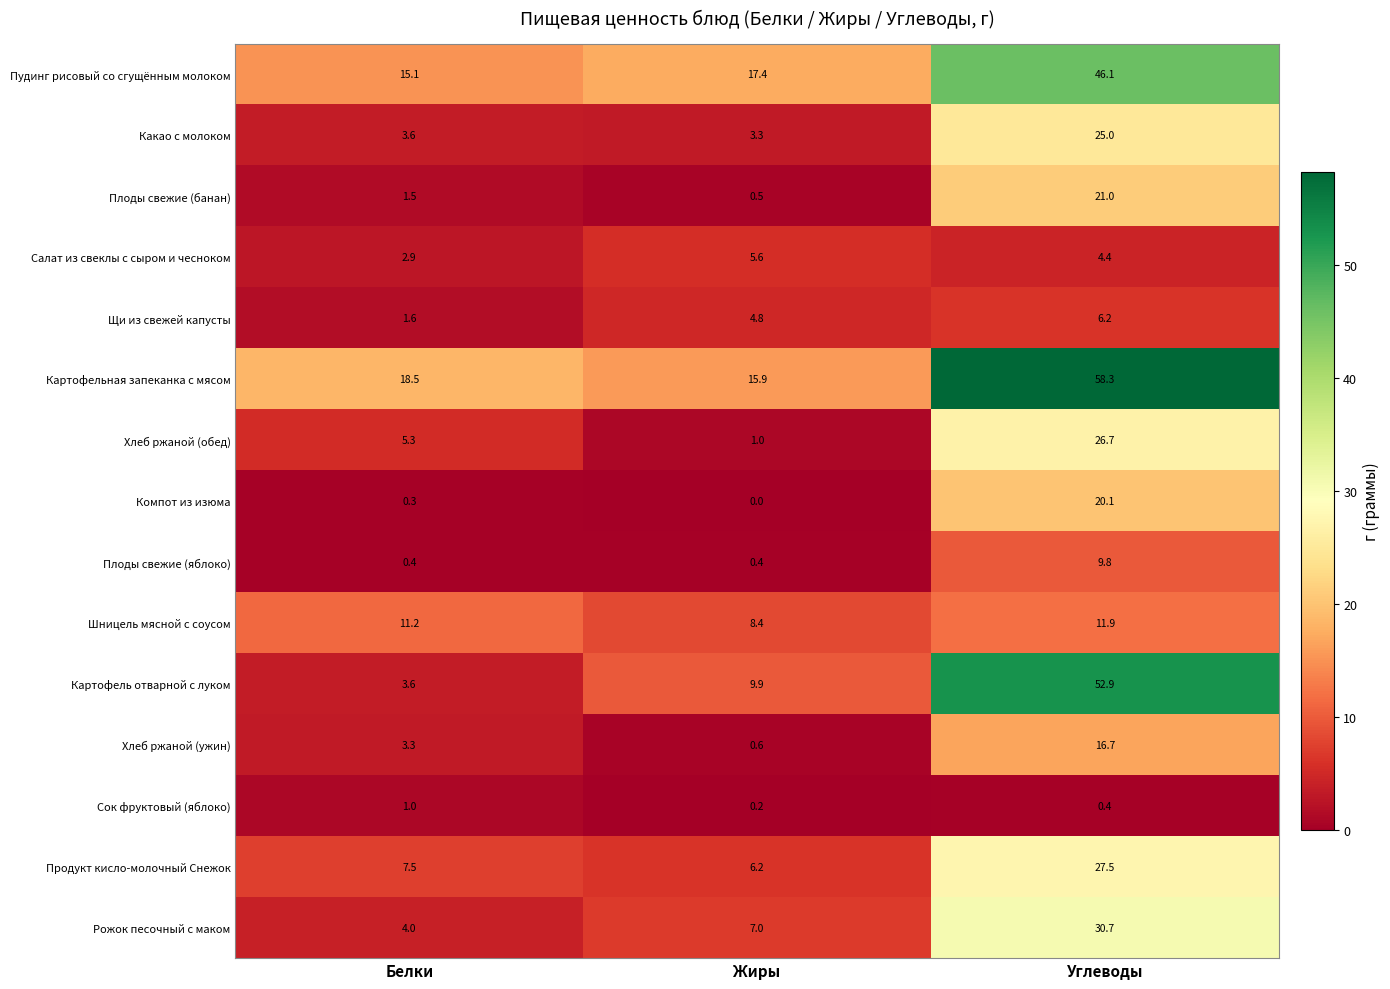

What is the difference between the Компот из изюма values at Жиры and Углеводы?

20.1